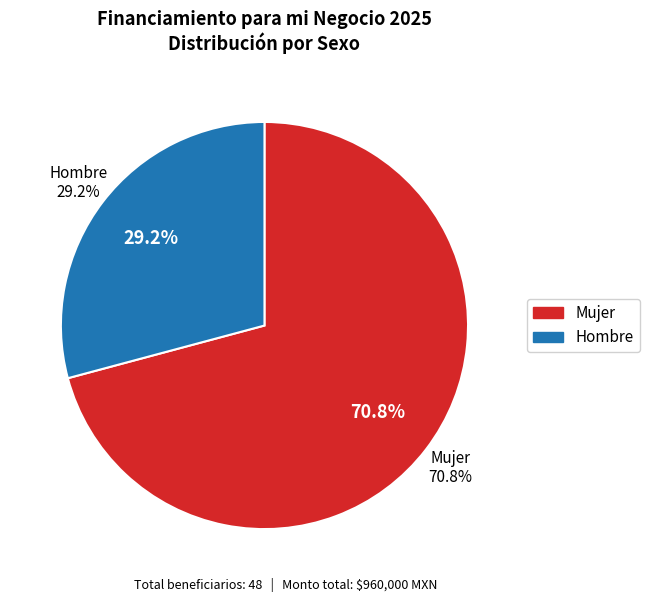

The Mujer slice represents 71% of the pie. True or false?

True